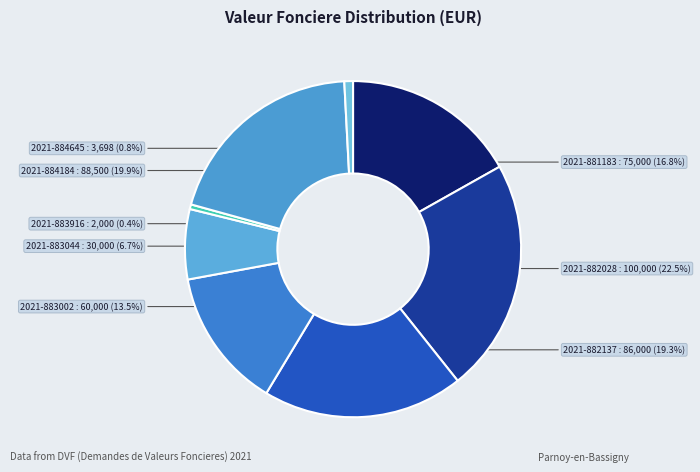

Which category has the biggest portion of the pie?

2021-882028